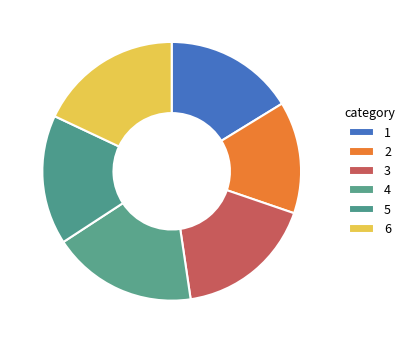

To the nearest percent, what is the combined percentage of 6 and 3?

35%